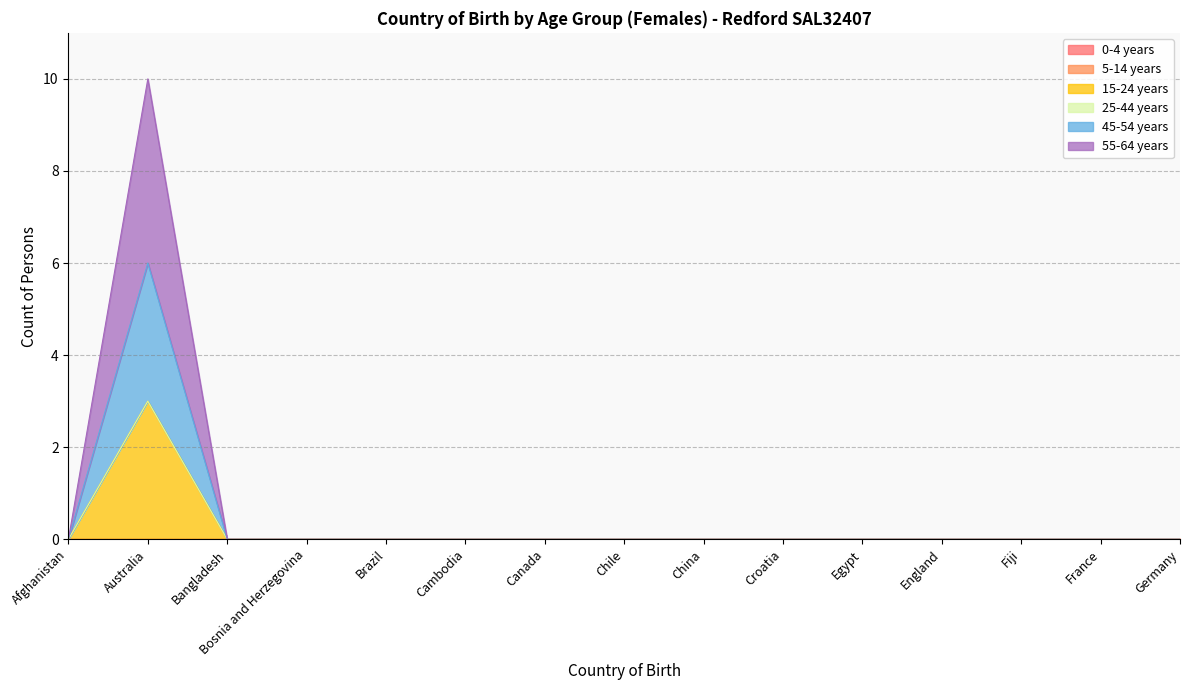

How many data points does each series have?

15